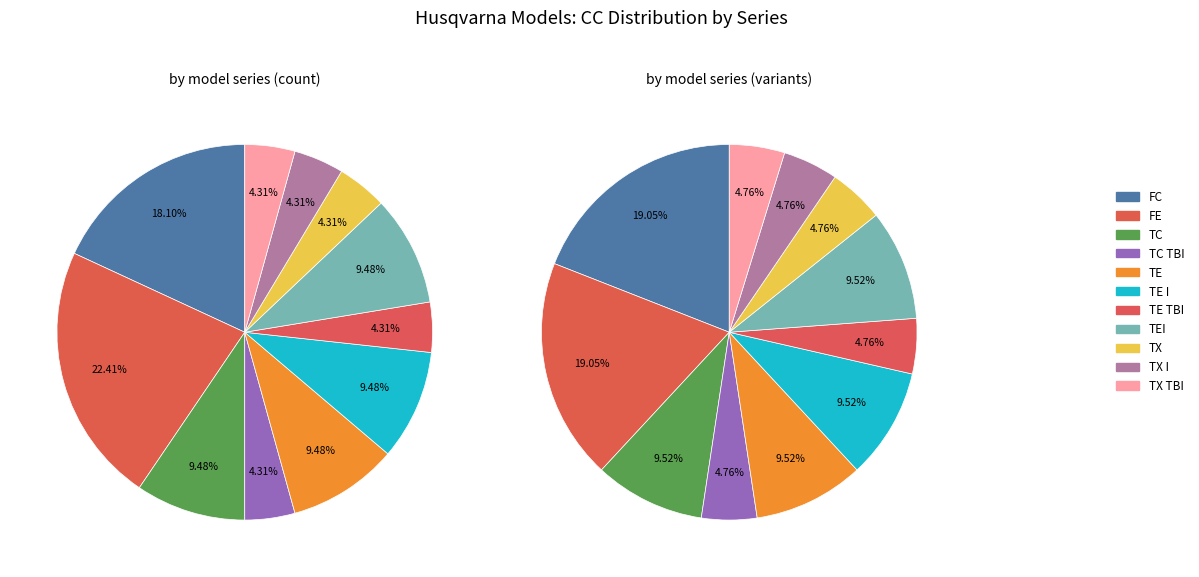

What is the smallest slice in the pie chart?

TC TBI